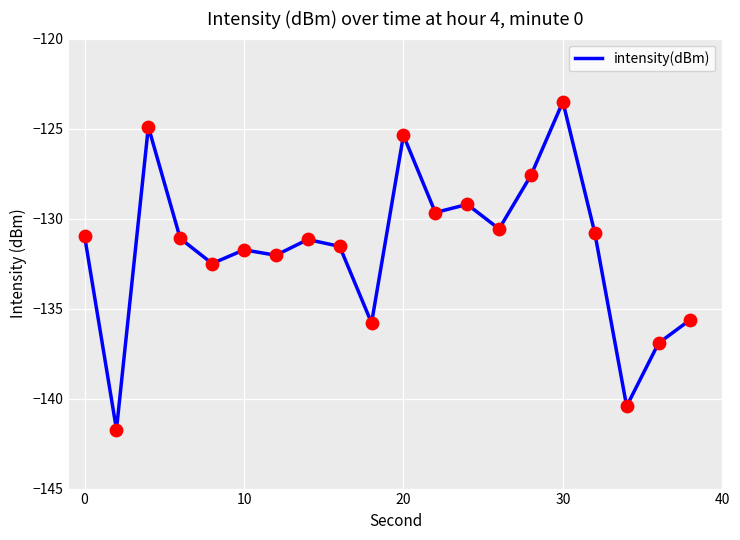

What is the smallest value displayed?

-141.7